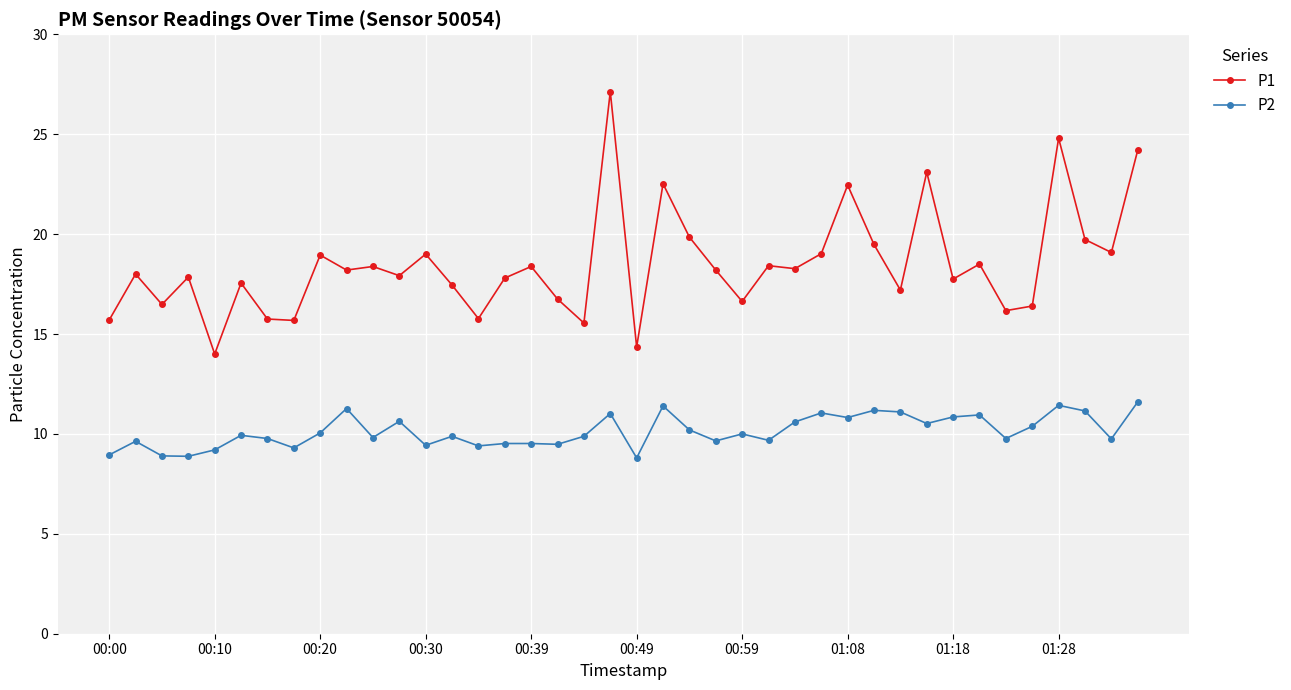

True or false: P2 and P1 cross at least once.

False